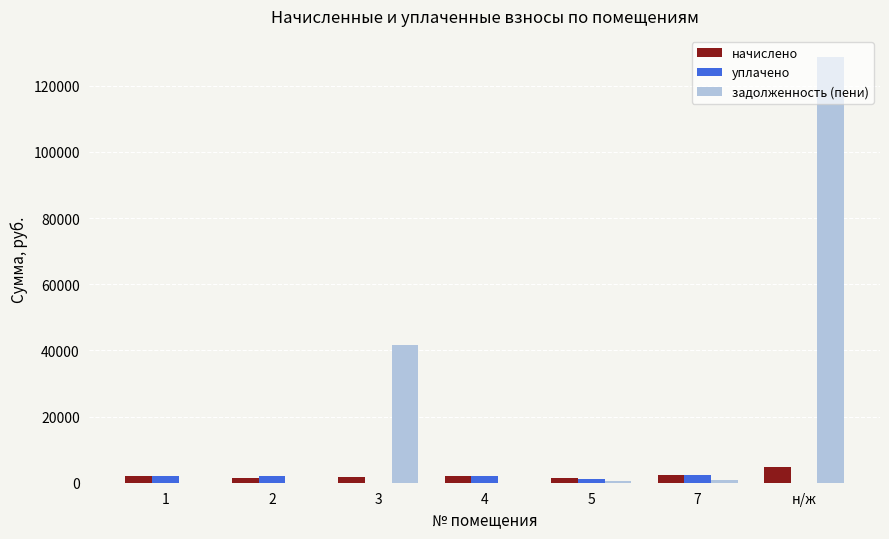

How many groups of bars are there?

7